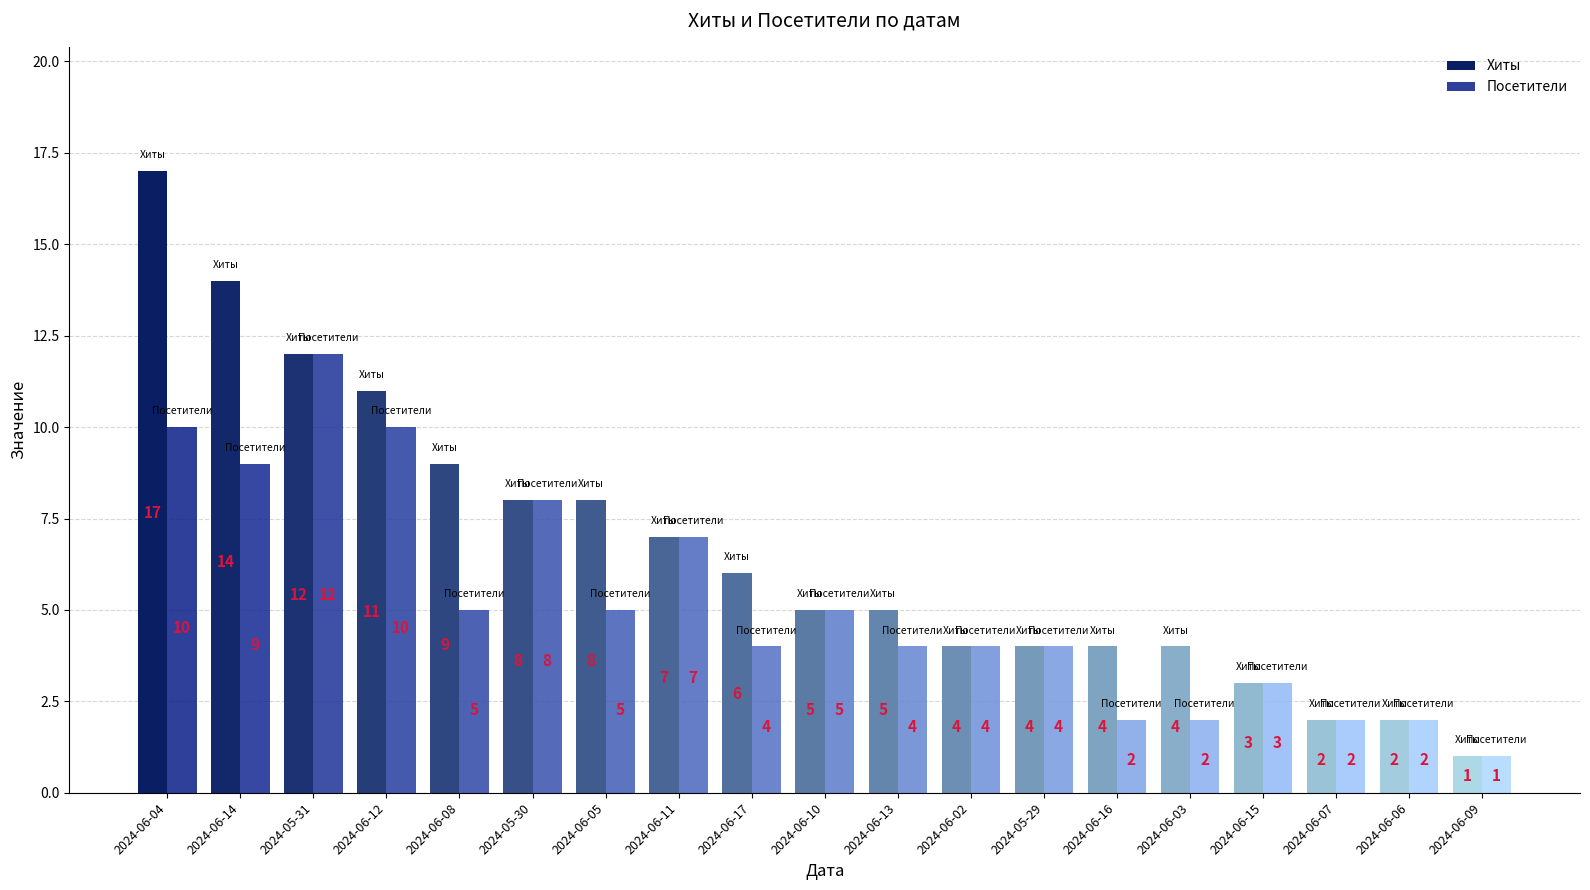

Where does the Посетители series first go above 4?

2024-06-04